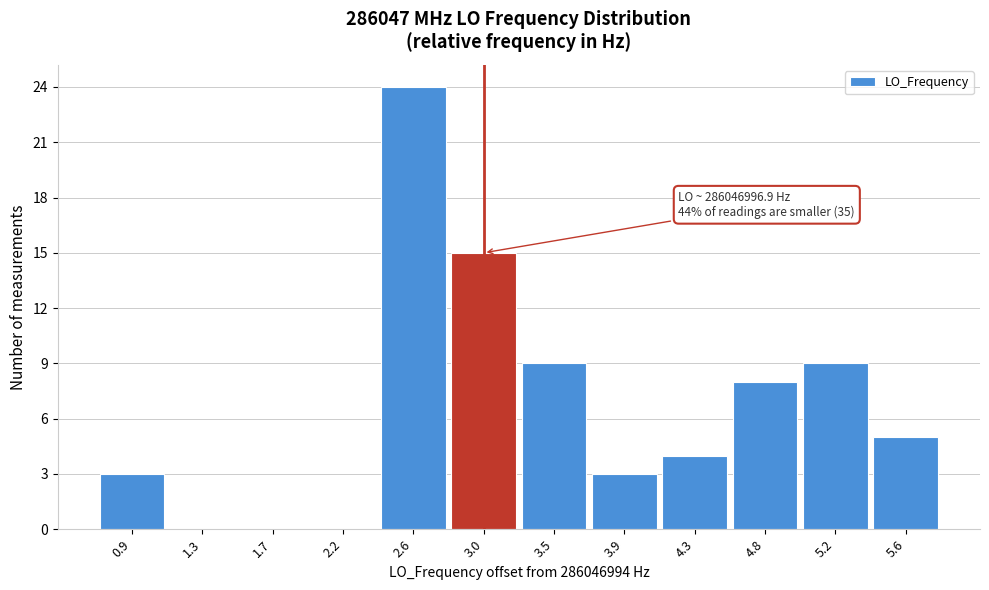

Over which range of the x-axis is the bar tallest?

2.40 to 2.80